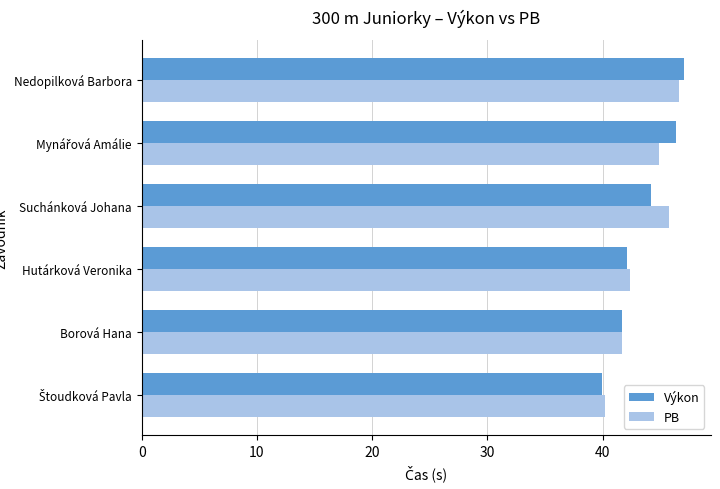

What is the approximate value of Výkon at Nedopilková Barbora?

47.0